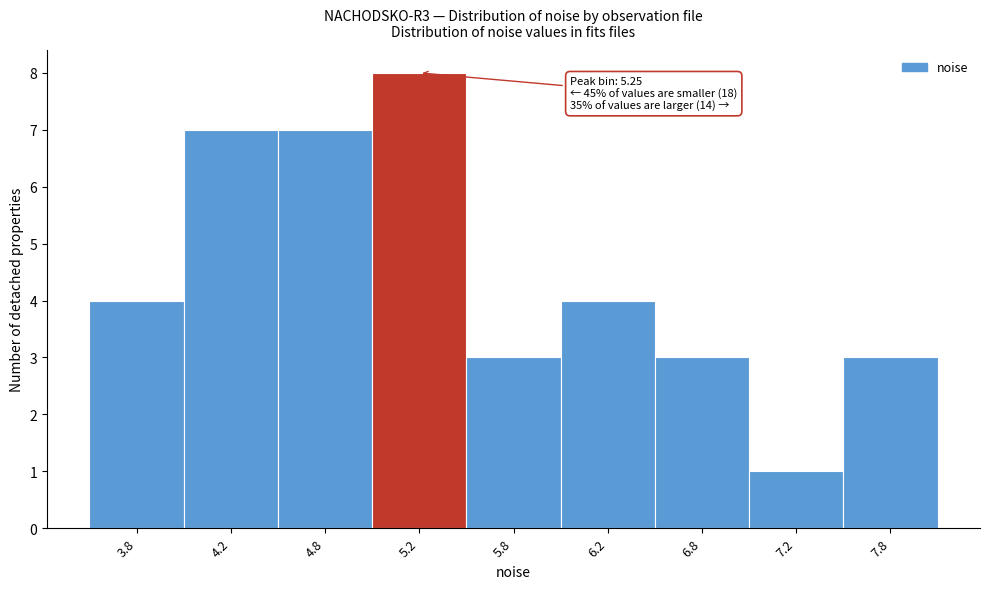

Reading right to left, transcribe all the data shown in this chart.

3	1	3	4	3	8	7	7	4